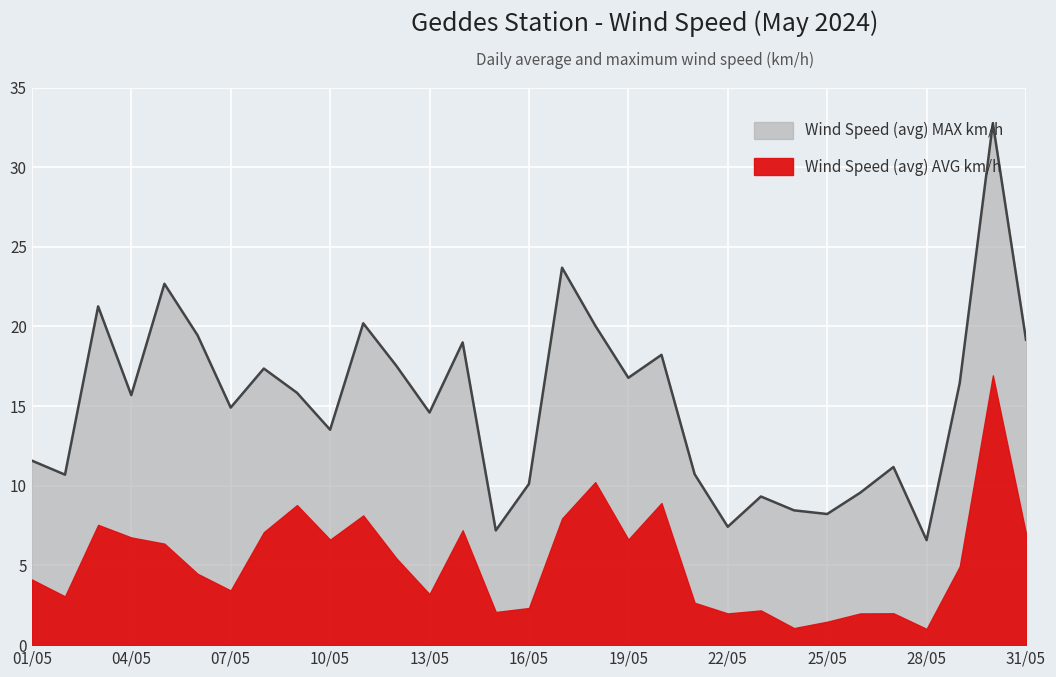

Rank the categories by value from lowest to highest.

28/05, 15/05, 22/05, 25/05, 24/05, 23/05, 26/05, 16/05, 02/05, 21/05, 27/05, 01/05, 10/05, 13/05, 07/05, 04/05, 09/05, 29/05, 19/05, 08/05, 12/05, 20/05, 14/05, 31/05, 06/05, 18/05, 11/05, 03/05, 05/05, 17/05, 30/05